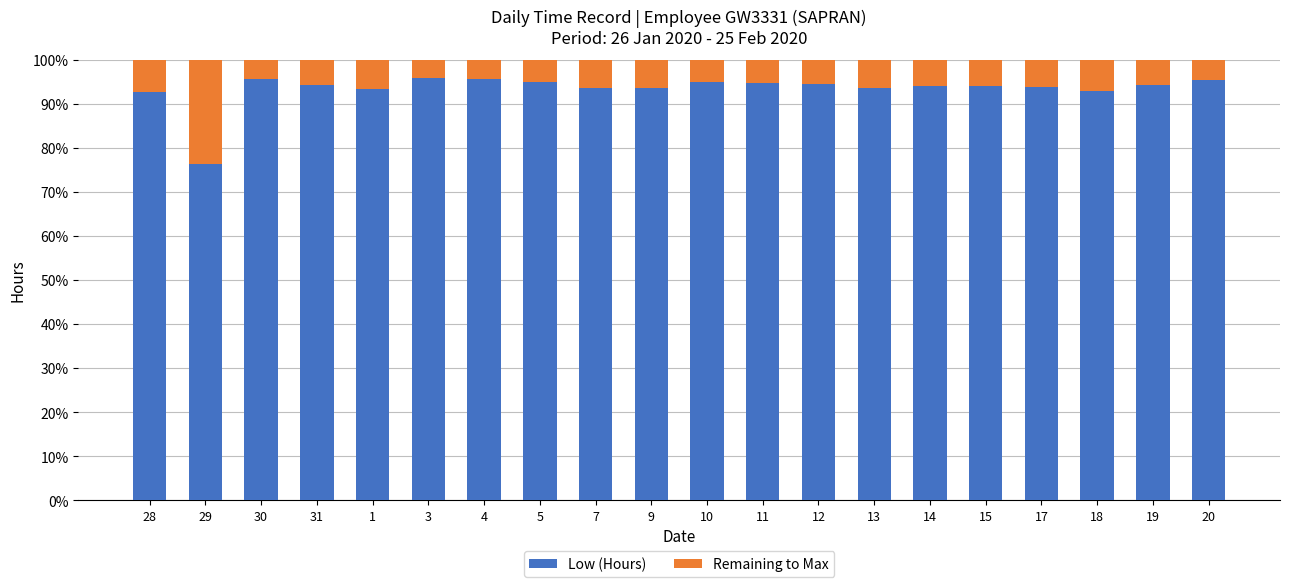

What is the total value across all series at 20?

100.0